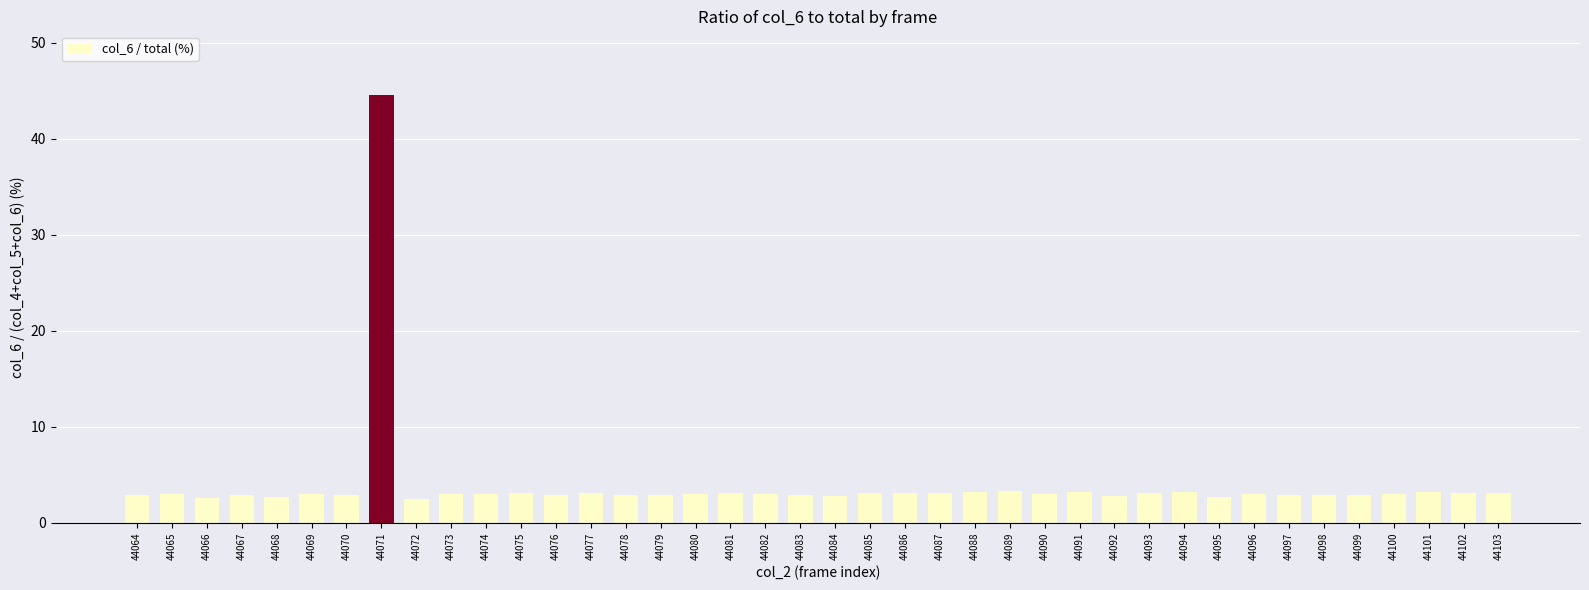

Between 44101 and 44092, which is larger?

44101